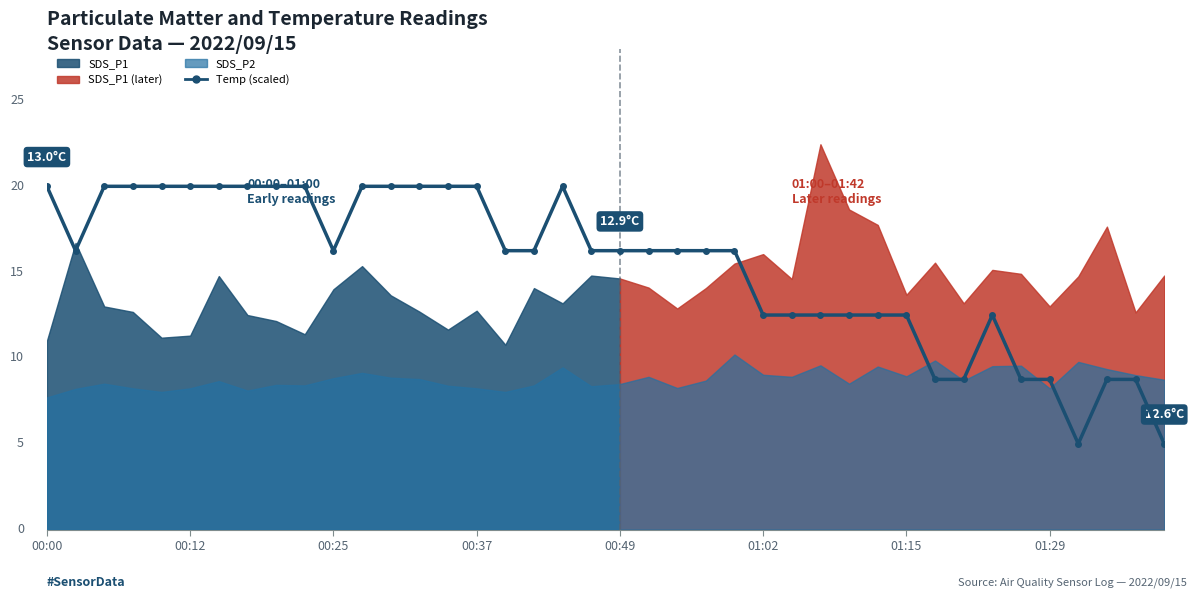

Reading left to right, what are all the values shown in this chart?

20.0	16.3	20.0	20.0	20.0	20.0	20.0	20.0	20.0	20.0	16.3	20.0	20.0	20.0	20.0	20.0	16.3	16.3	20.0	16.3	16.3	16.3	16.3	16.3	16.3	12.5	12.5	12.5	12.5	12.5	12.5	8.7	8.7	12.5	8.7	8.7	5.0	8.7	8.7	5.0